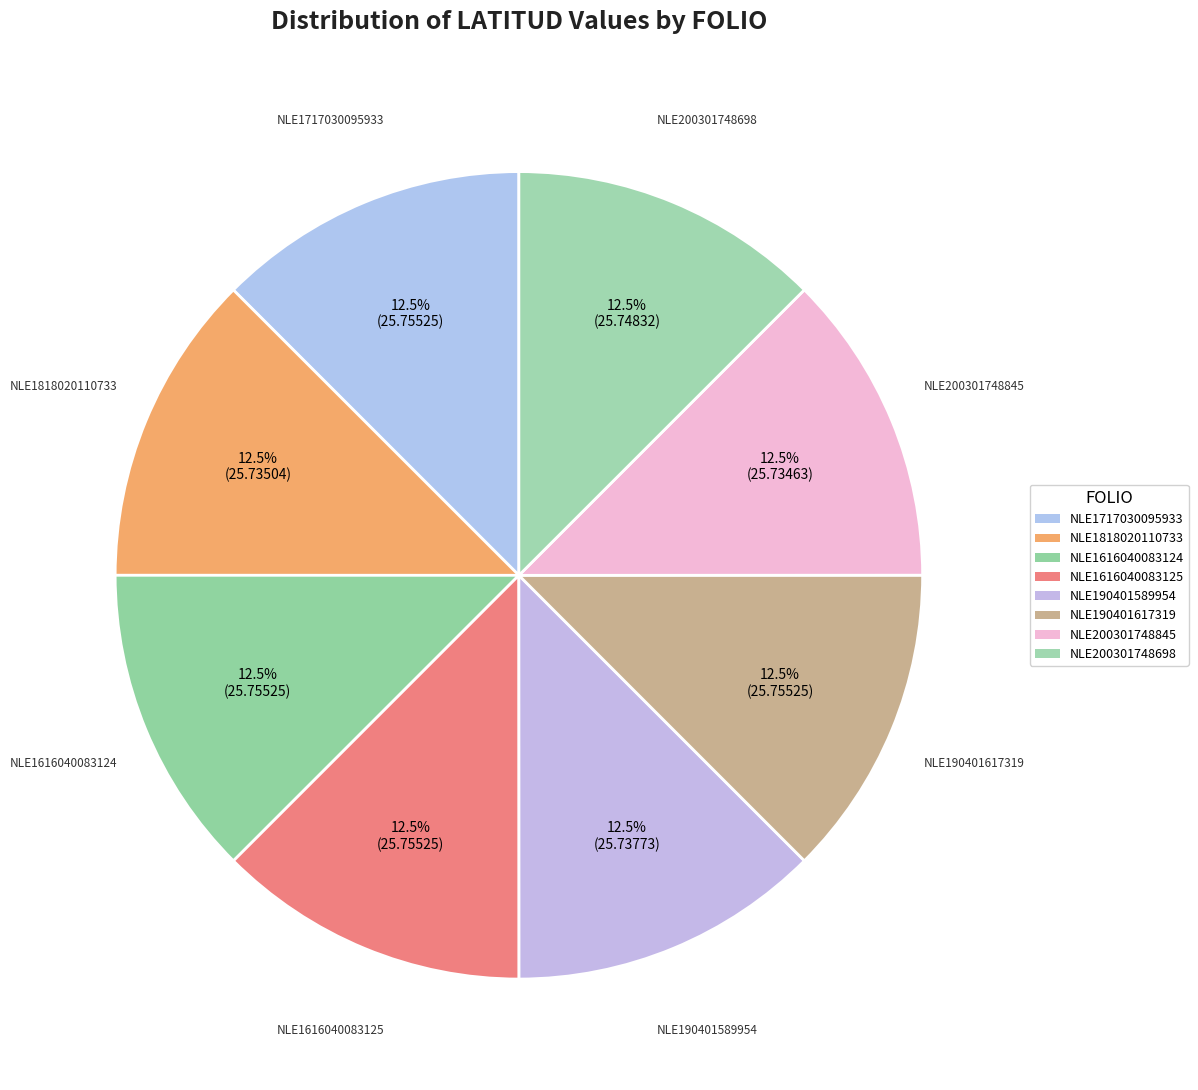

How many segments does this pie chart have?

8